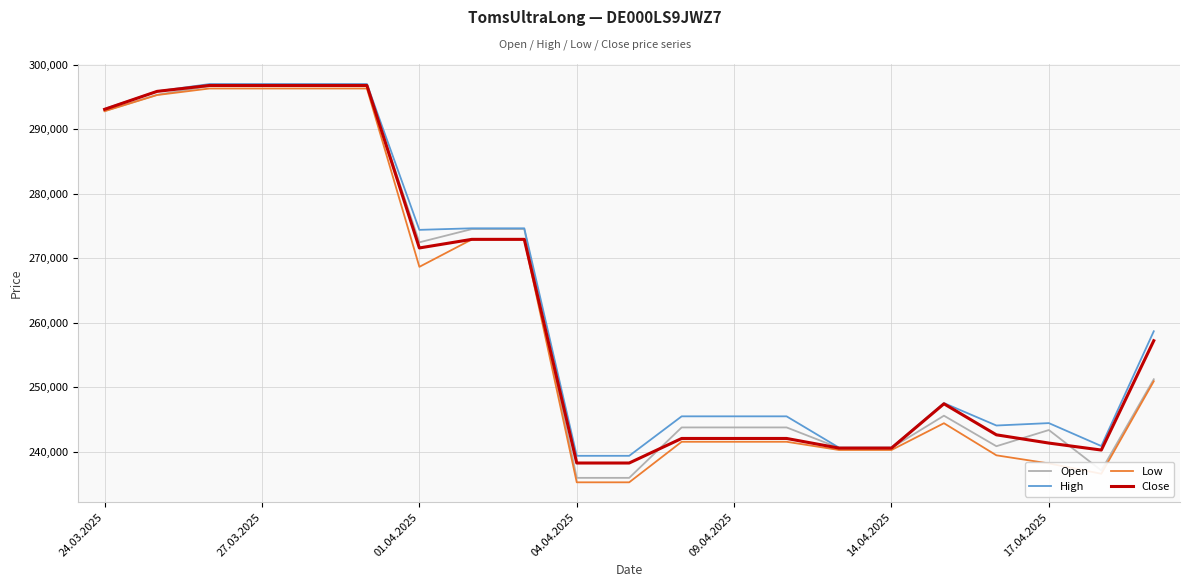

Which series has the largest total across all categories?

High